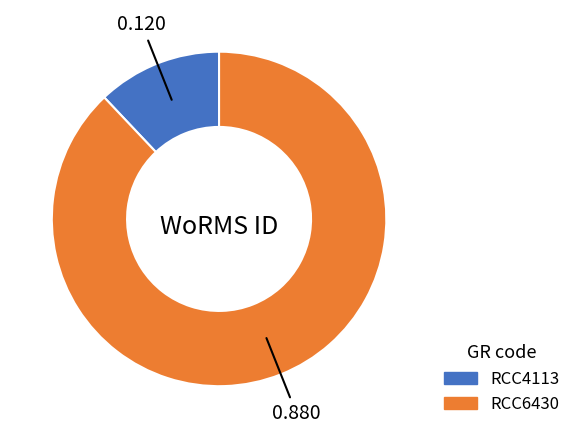

Do RCC6430 and RCC4113 together represent more than half of the pie?

Yes